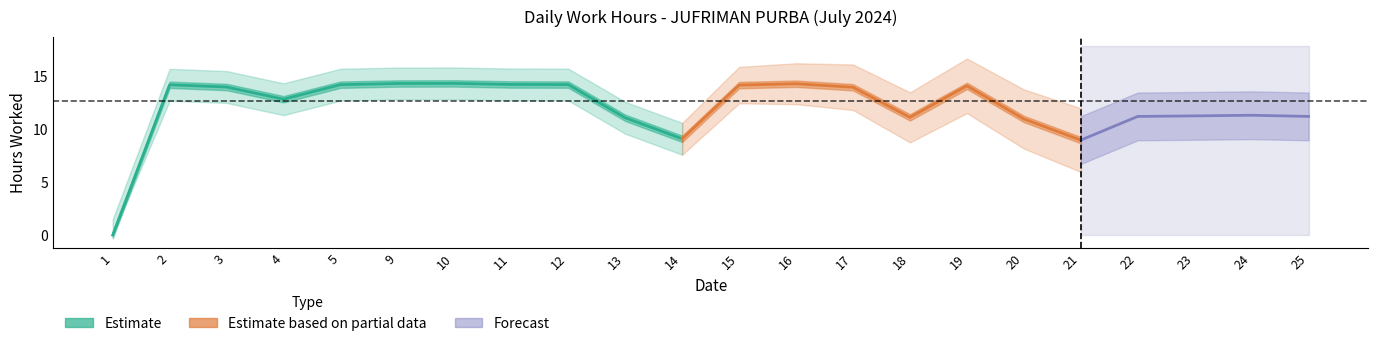

At which label does the data first exceed 13?

2